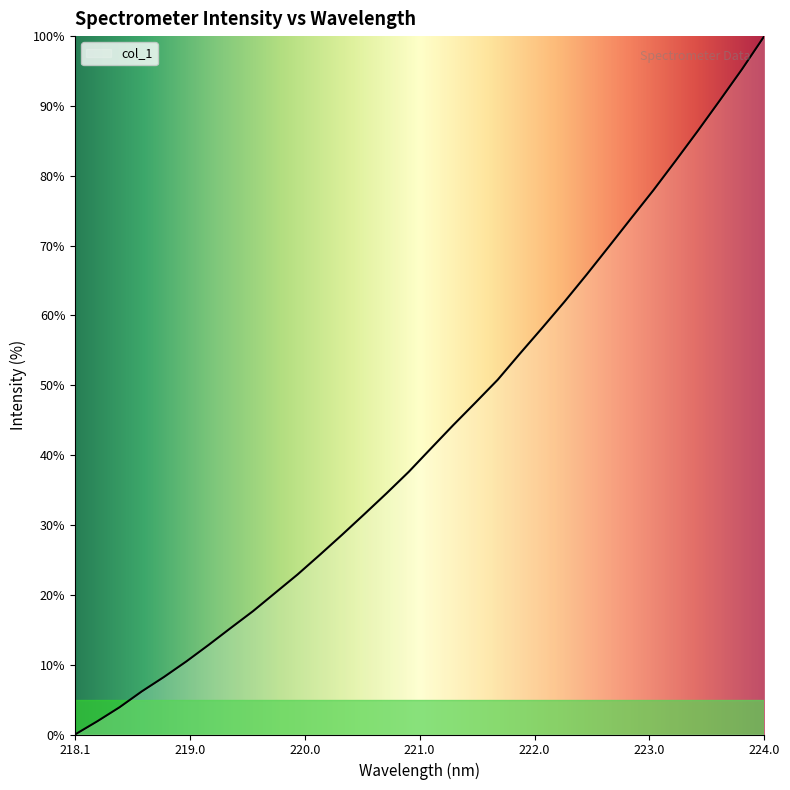

Reading right to left, extract all data points from this chart.

100.0	95.3	90.8	86.4	82.1	77.9	73.9	69.9	65.8	62.0	58.2	54.5	50.8	47.5	44.3	41.0	37.6	34.5	31.5	28.6	25.7	22.9	20.3	17.7	15.3	12.8	10.5	8.2	6.2	3.9	1.9	0.0